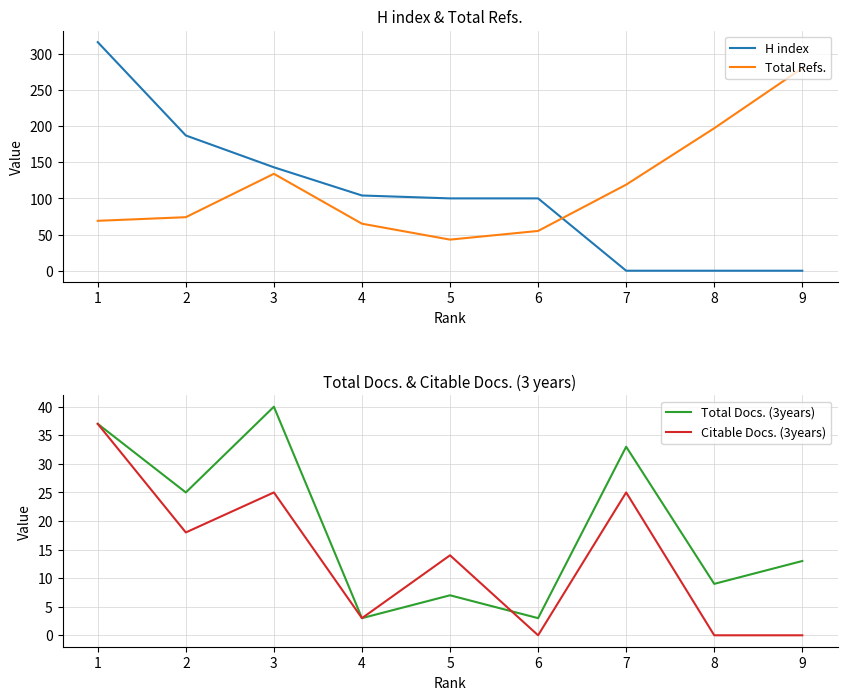

True or false: Total Refs. has more than 2 points higher than both neighbors.

False